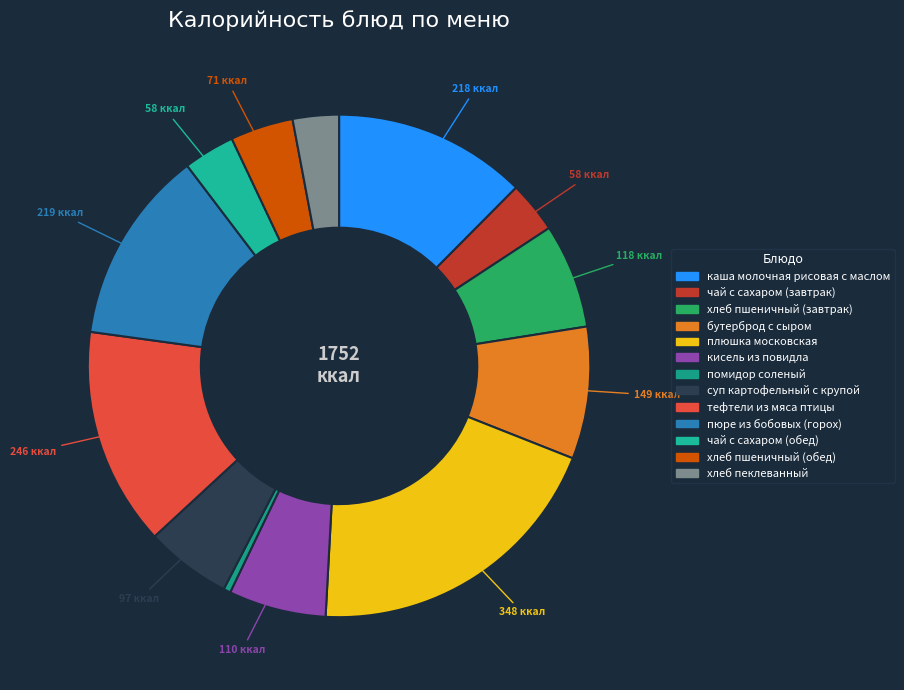

To the nearest percent, what portion does хлеб пеклеванный represent?

3%